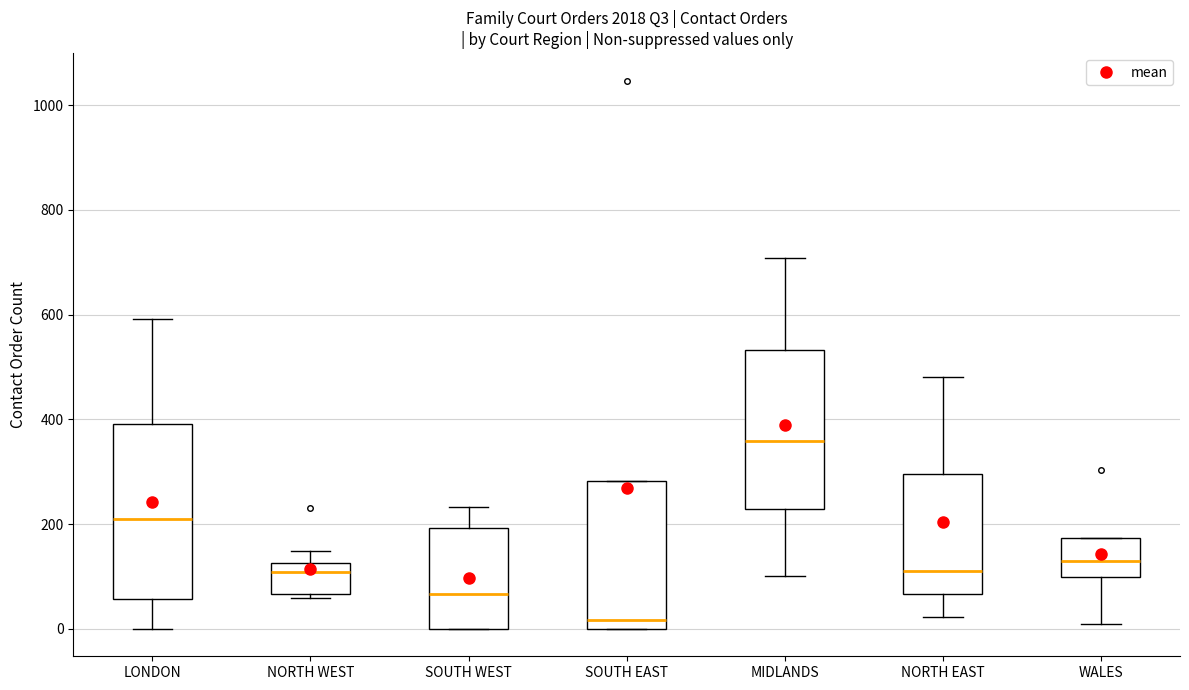

Which box's median line is the highest?

MIDLANDS